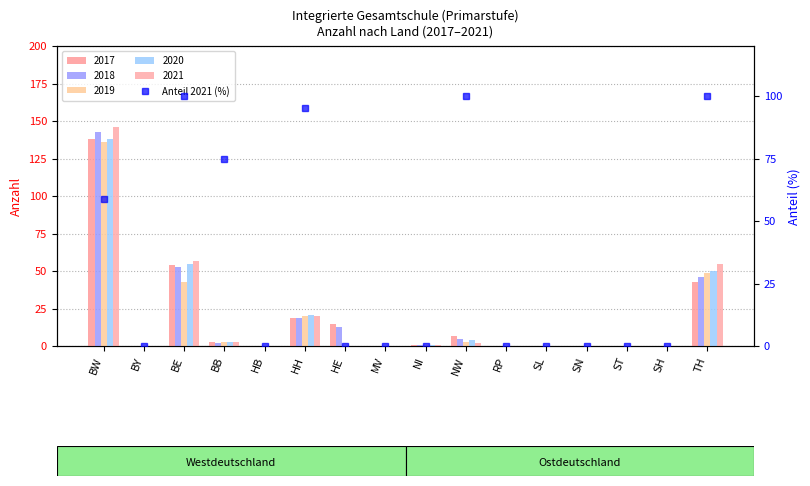

List the labels in order of value, smallest first.

BY, HB, HE, MV, NI, RP, SL, SN, ST, SH, BW, BB, HH, BE, NW, TH